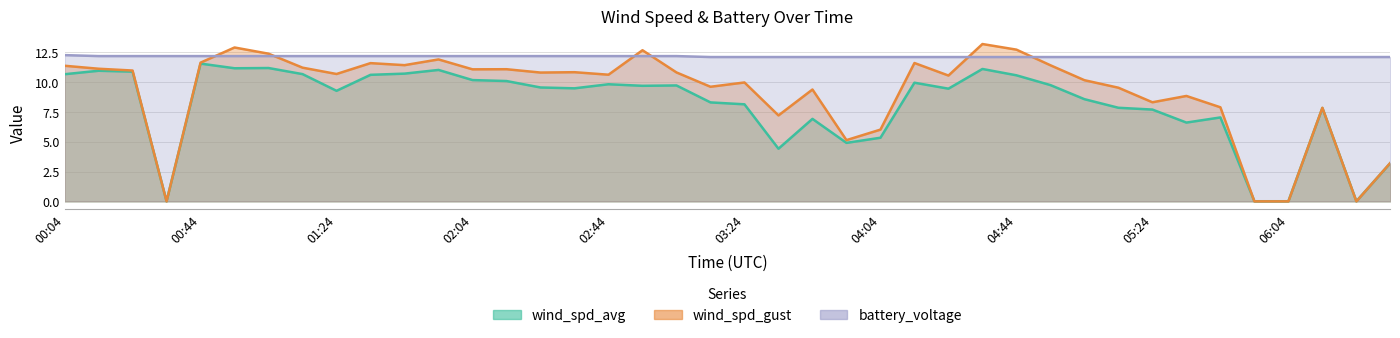

The wind_spd_avg series shows 0.0 at 06:24. True or false?

False